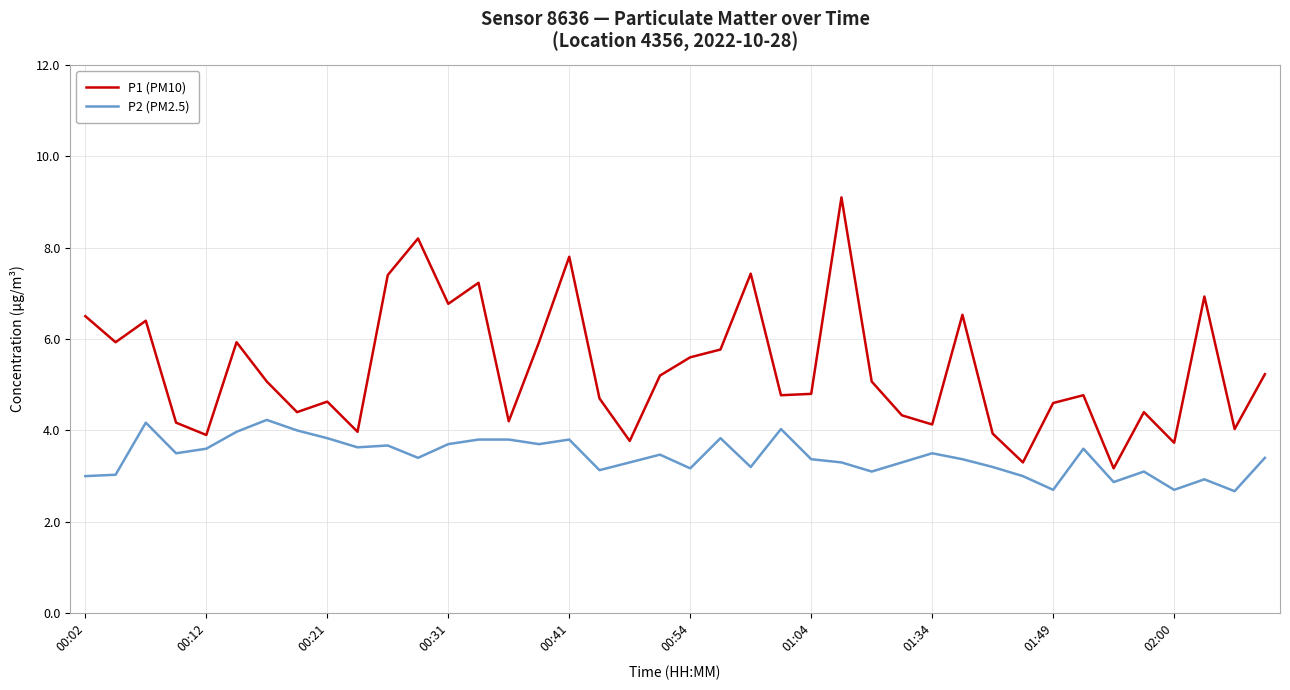

What is the difference between the maximum and minimum values in the P1 (PM10) series?

5.9